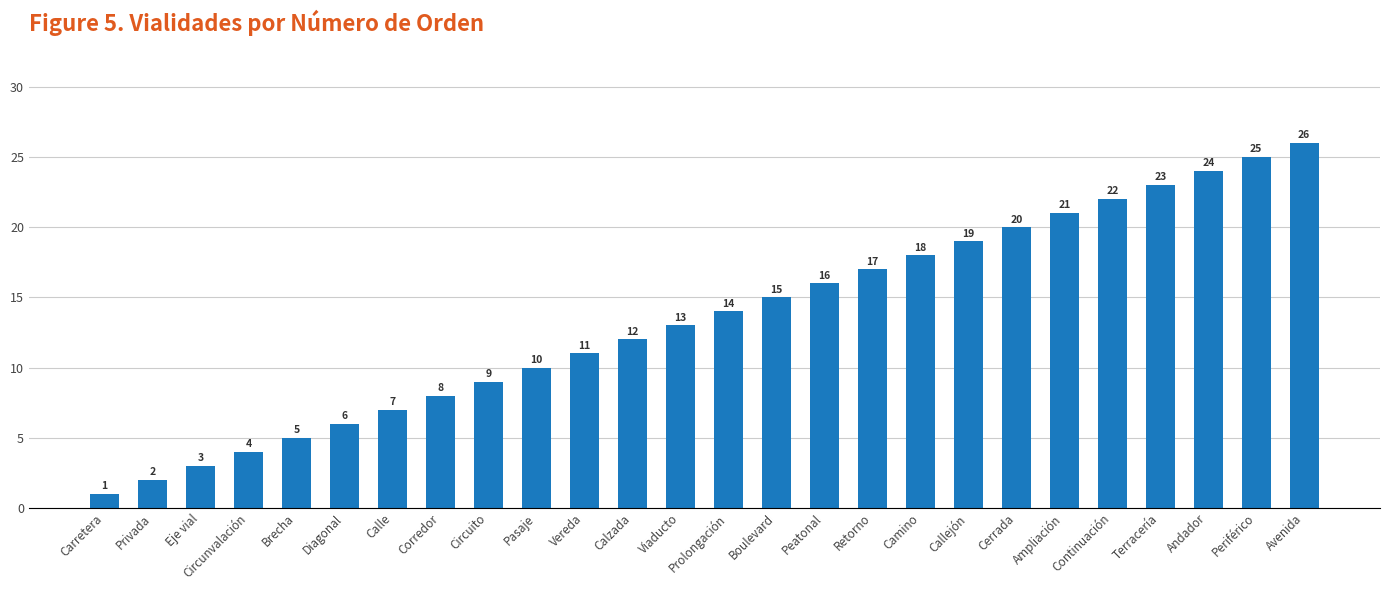

What is the difference between the maximum and minimum values?

25